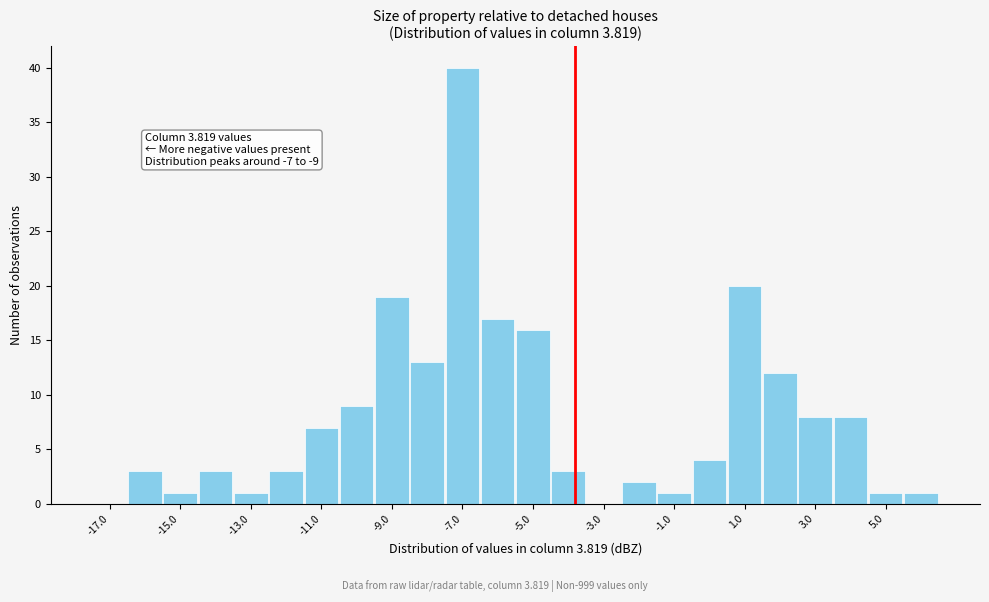

Which range on the x-axis has the tallest bar?

-7.5 to -6.5